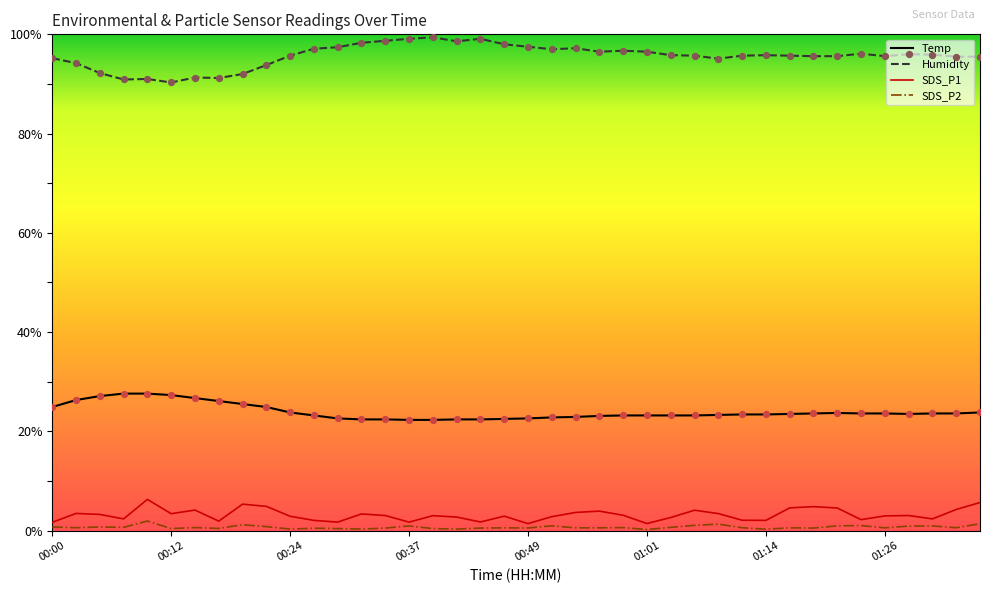

Which series has the largest total across all categories?

Humidity